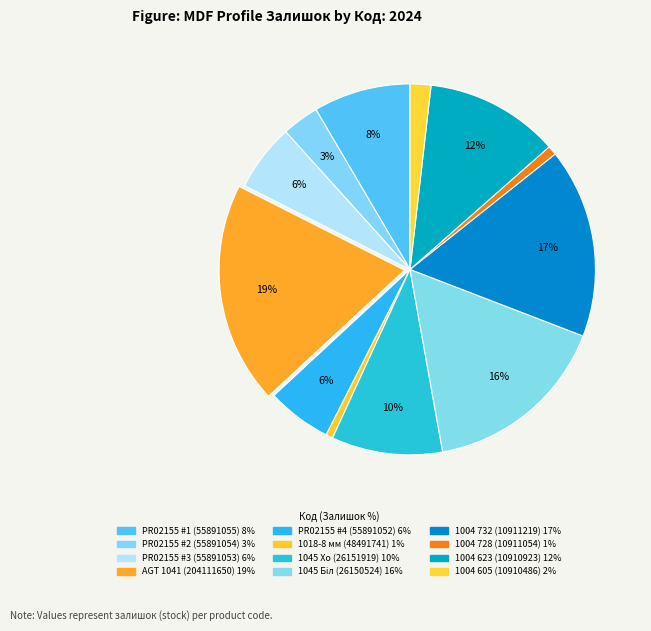

Does any single category account for the majority?

No